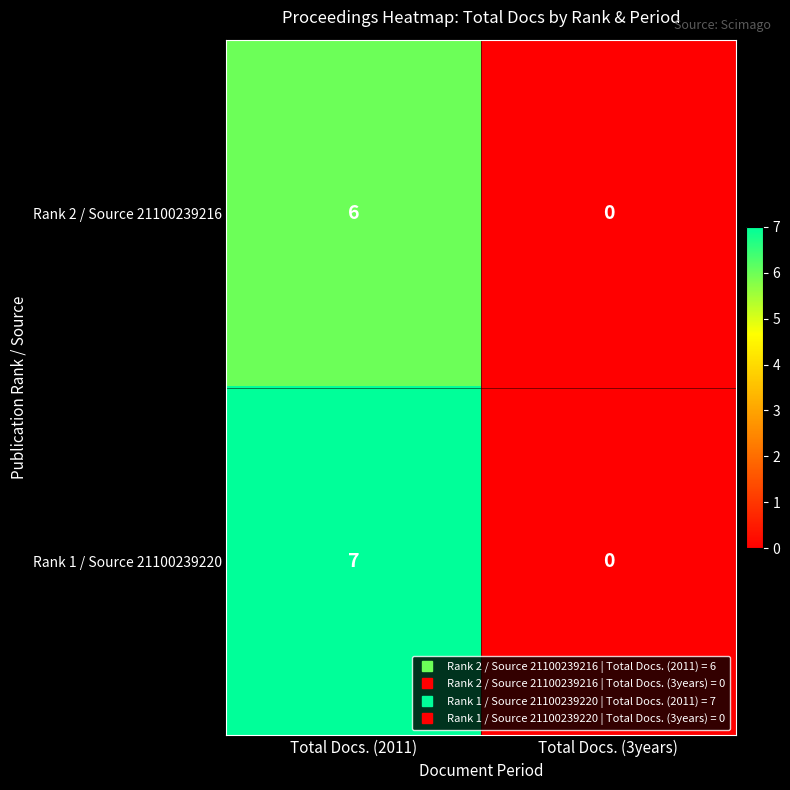

The value of Rank 1 / Source 21100239220 at Total Docs. (2011) is 12. True or false?

False